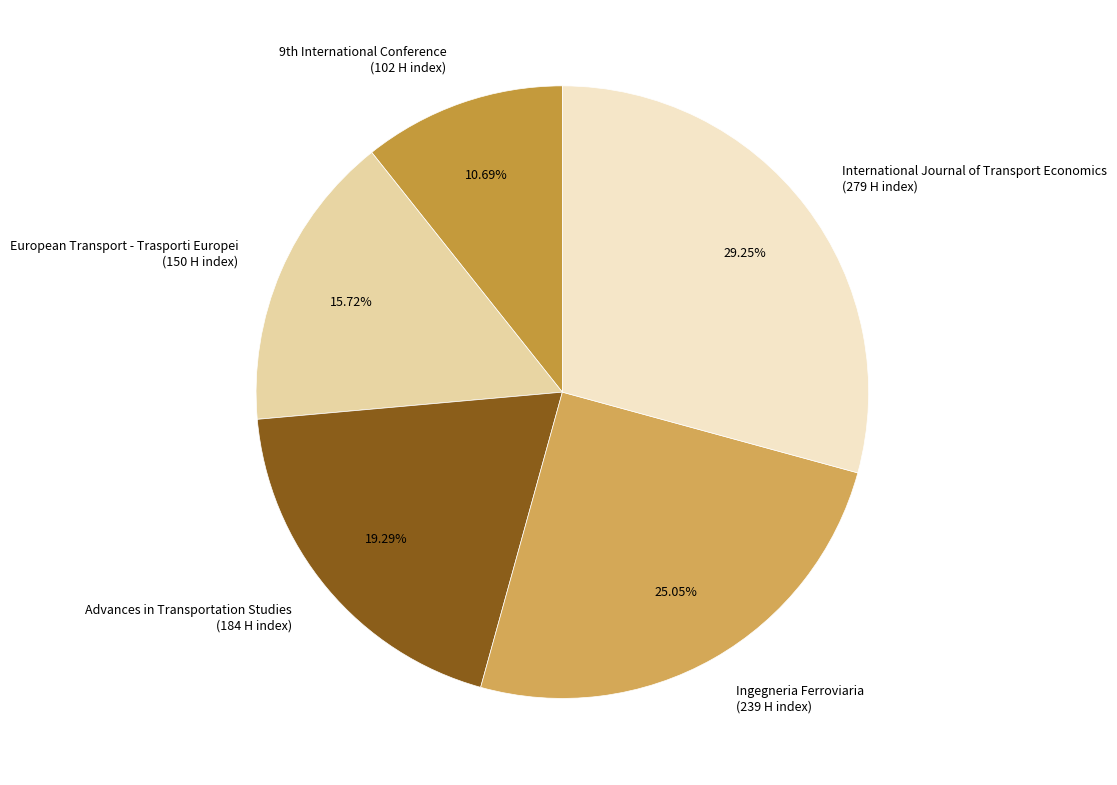

What is the total percentage of International Journal of Transport Economics and European Transport - Trasporti Europei?

45.0%